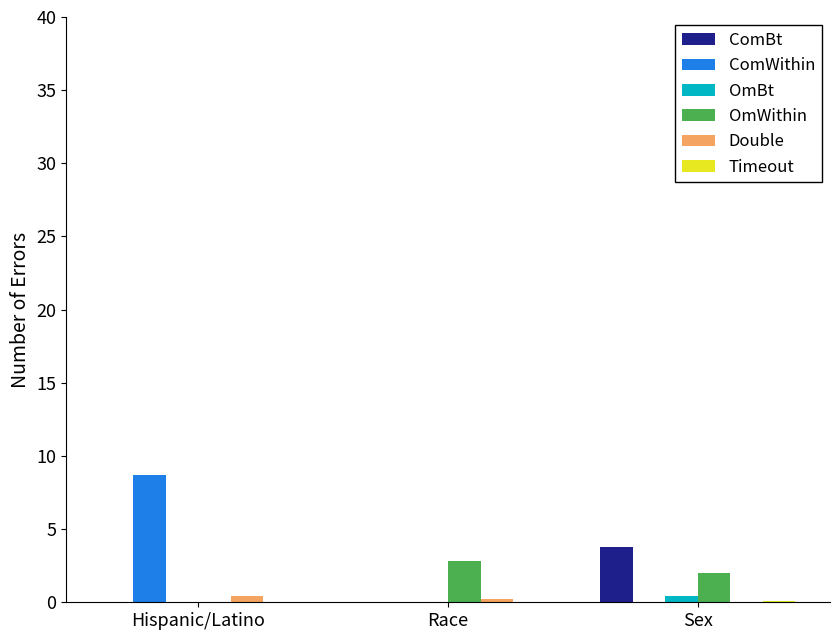

What is the sum of all ComWithin values?

8.7